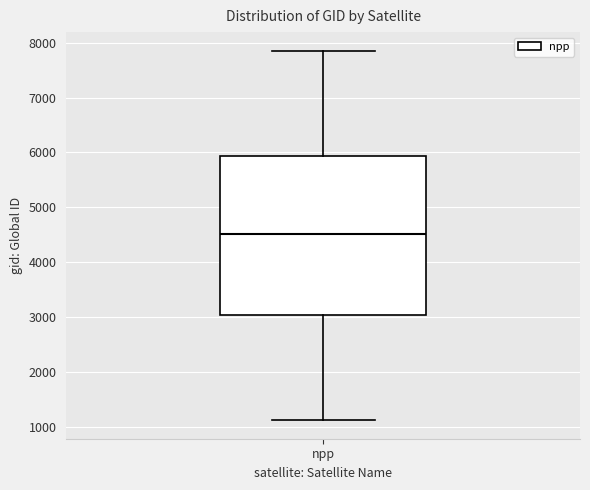

Where does the lower whisker of the box for npp end on the y-axis? The values are not printed on the chart, so give them approximately, as read against the axis.

1100